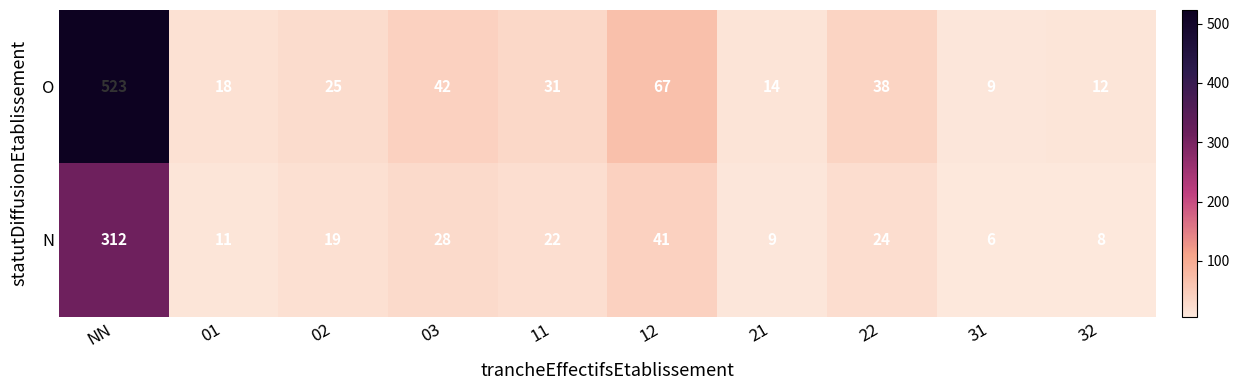

Rank the series by their maximum value, from highest to lowest.

O, N